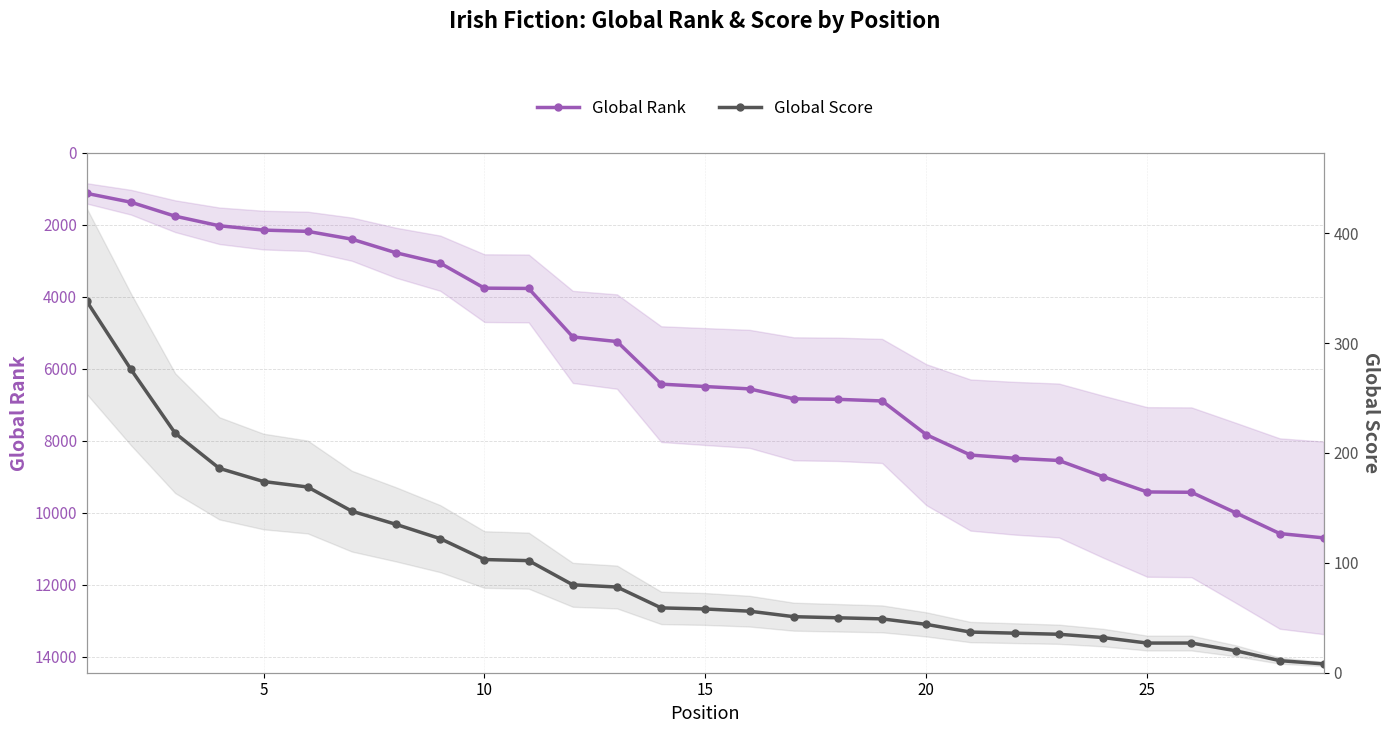

What is the sum of all Global Score values?

2728